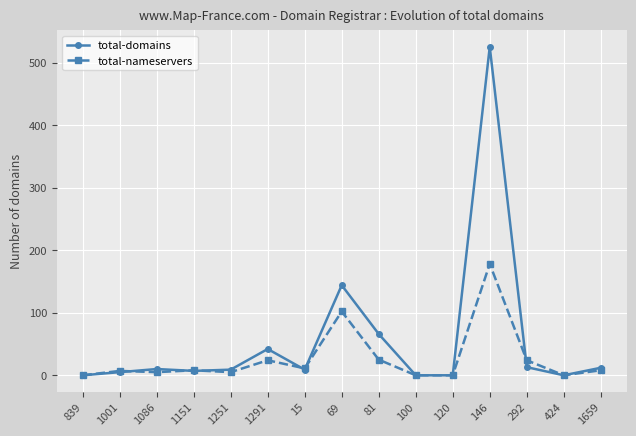

What is the label of the 15th point from the left?

1659